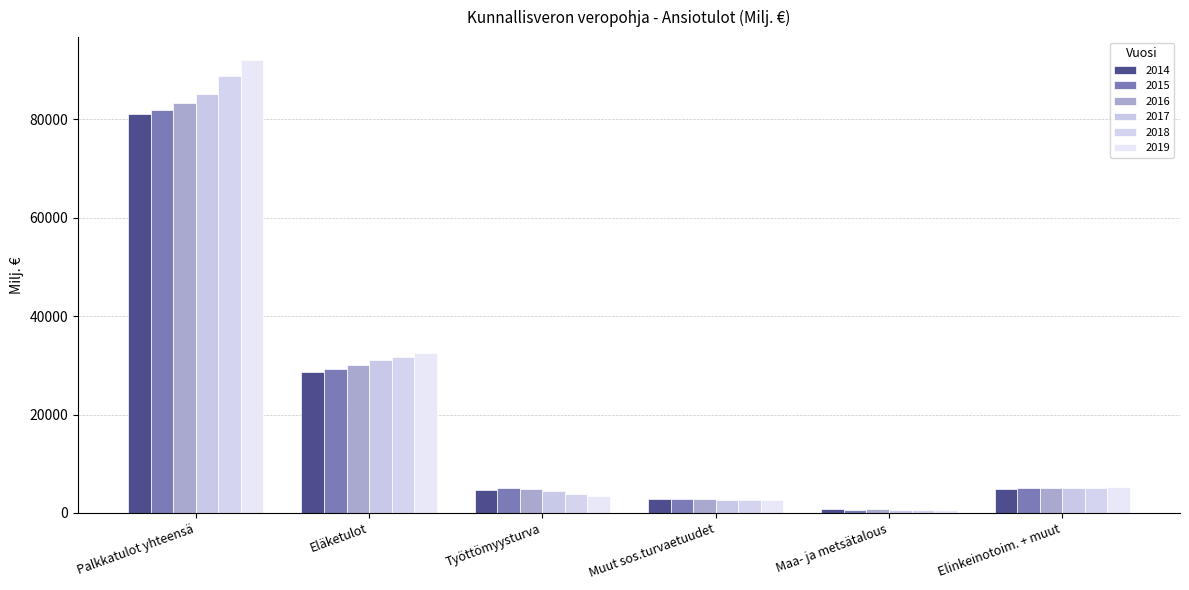

Which series has the largest total across all categories?

2019